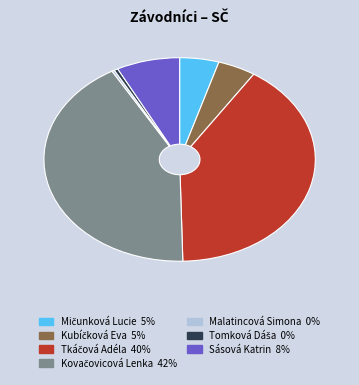

Is Sásová Katrin the majority of the pie?

No